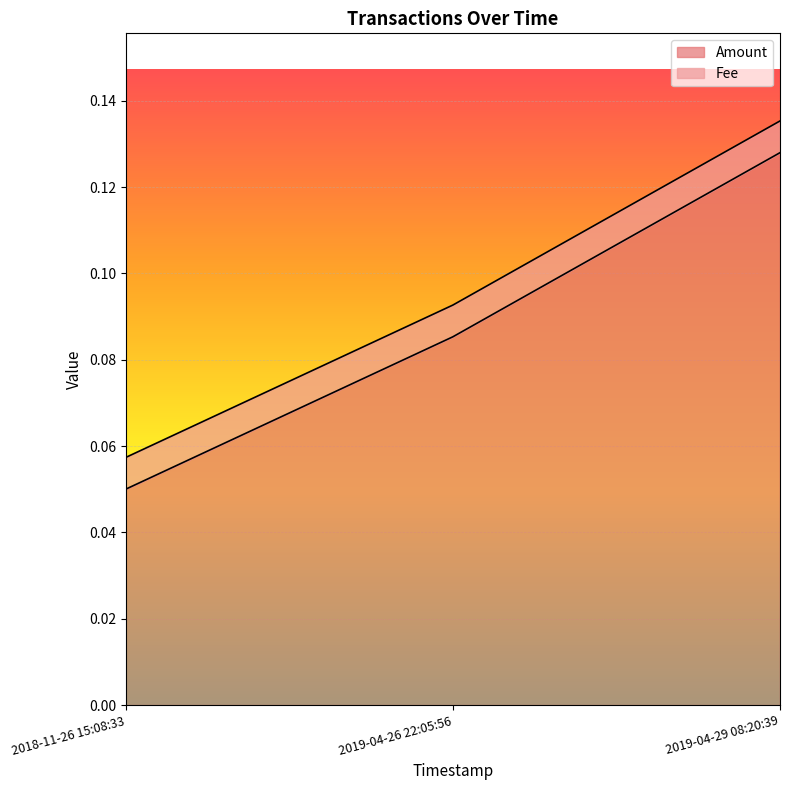

The value of Amount at 2019-04-29 08:20:39 is 0.0. True or false?

False